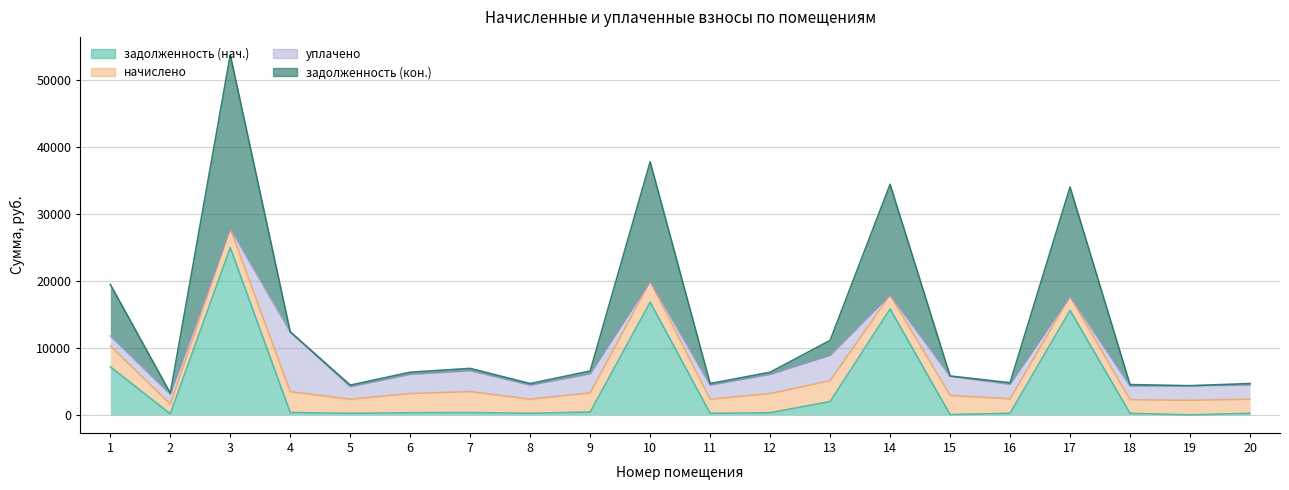

True or false: задолженность (нач.) has a value of 39299.3 at 3.

False